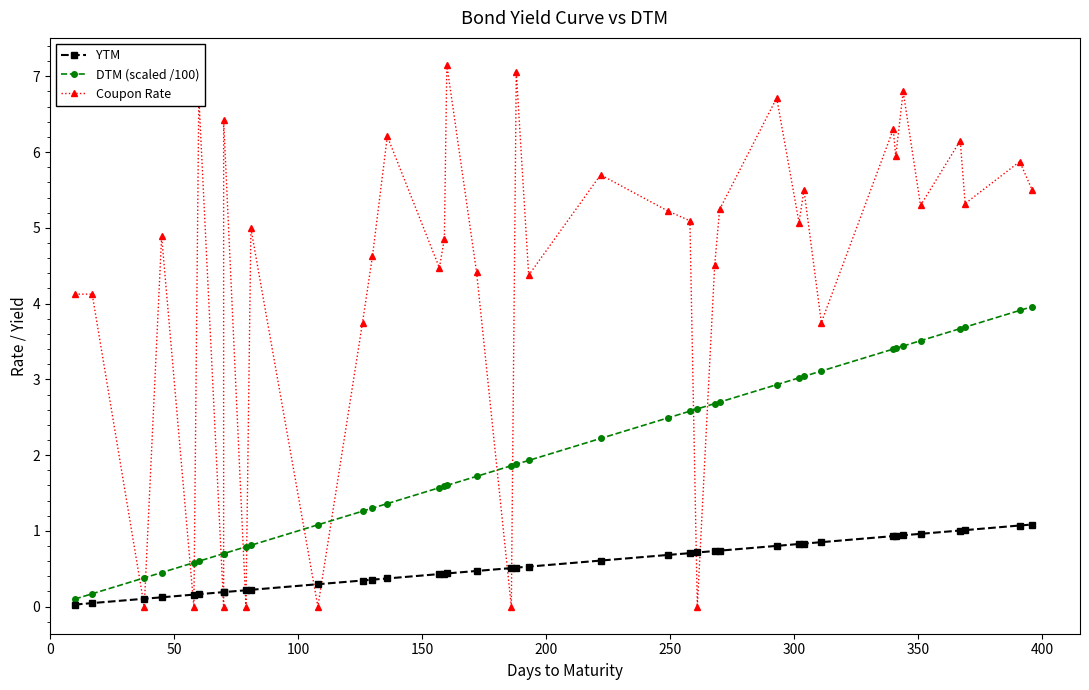

What is the difference between the maximum and minimum values in the DTM (scaled /100) series?

3.9